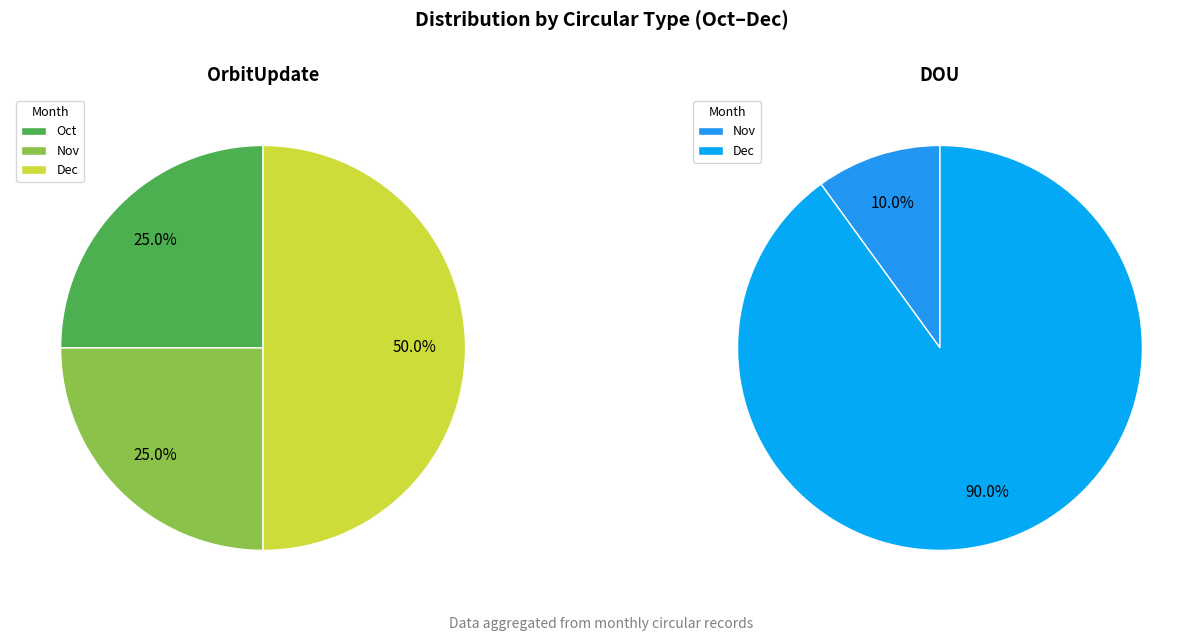

Does Nov account for over 50% of the chart?

No